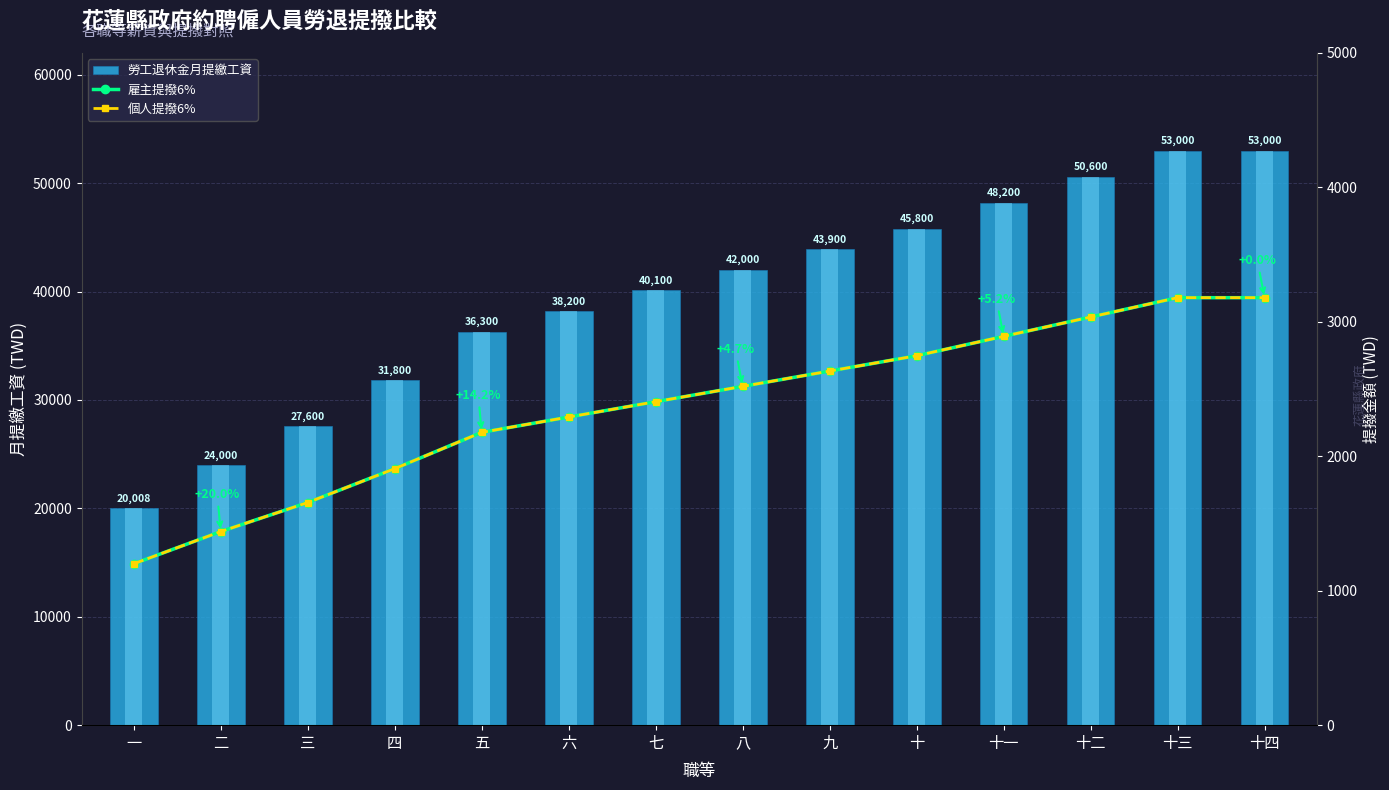

How many categories are shown in the chart?

14